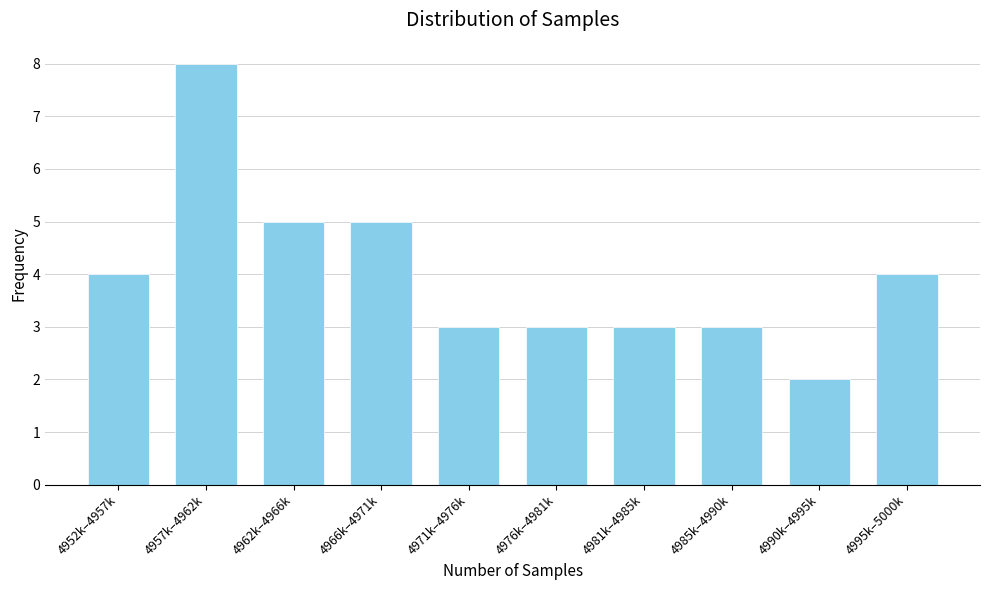

Reading right to left, what are all the values shown in this chart?

4	2	3	3	3	3	5	5	8	4